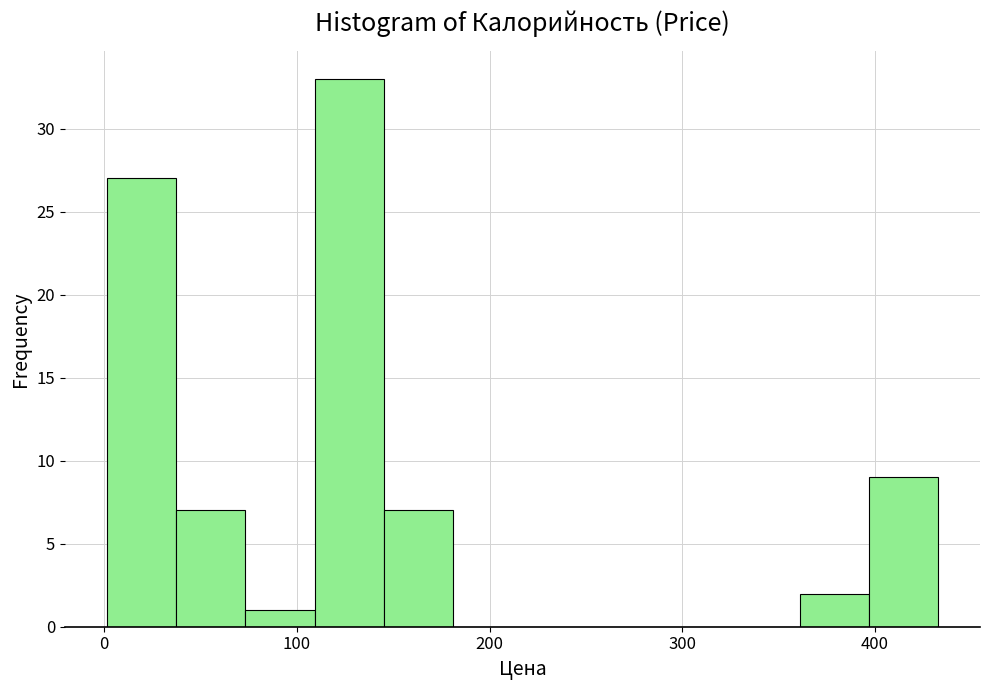

Around what value on the x-axis is the tallest bar? Give the approximate position of its centre, as read against the axis.

130